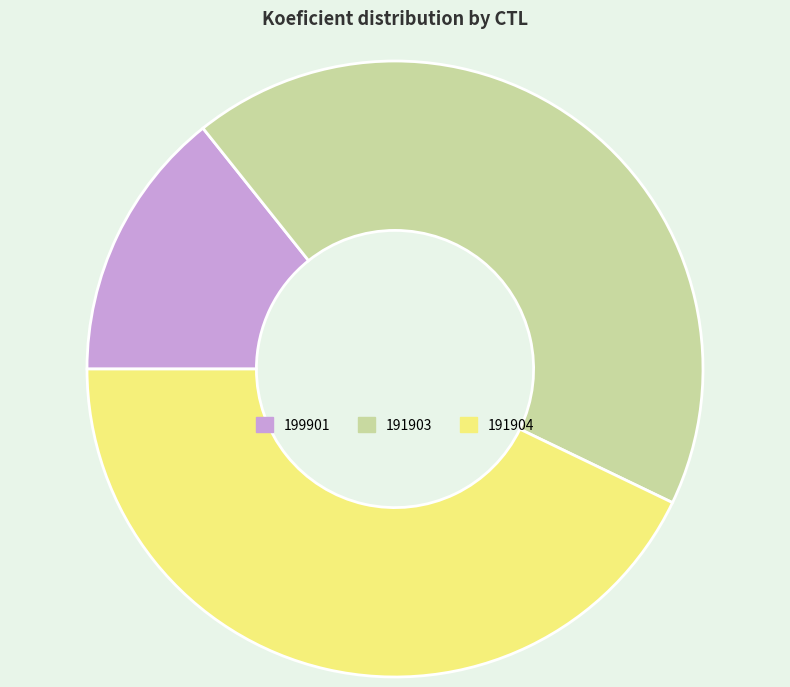

What is the ratio of the value at 191903 to the value at 199901?

3.0